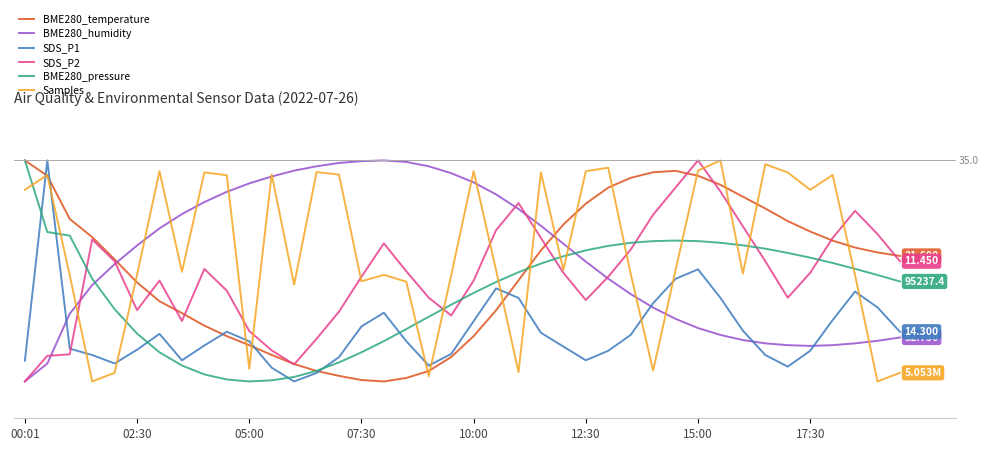

What is the average value of the BME280_humidity series?

21.8